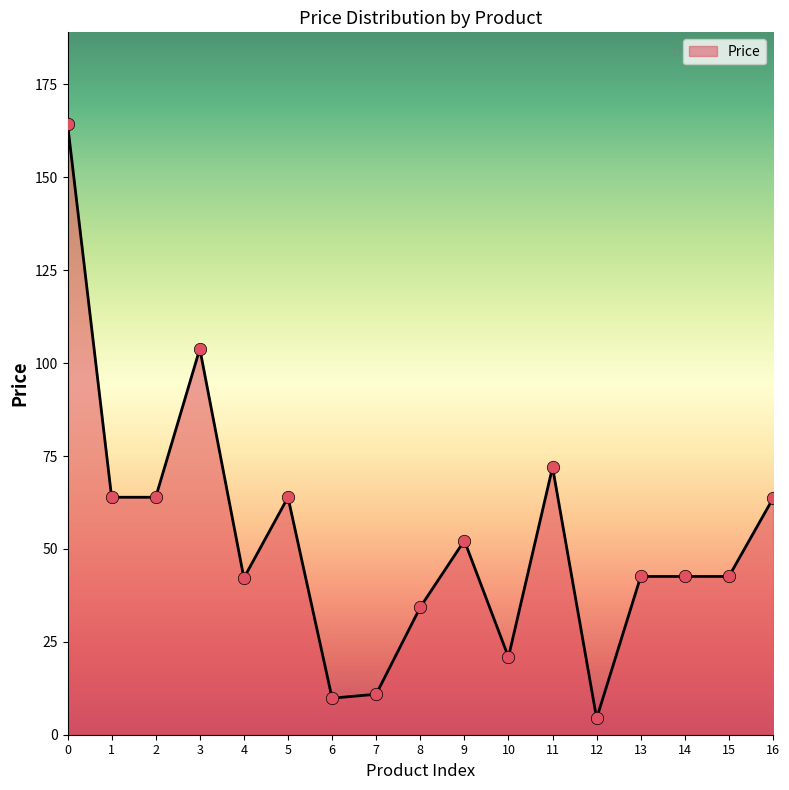

Approximately how many times larger is the value at 6 compared to 10?

0.5